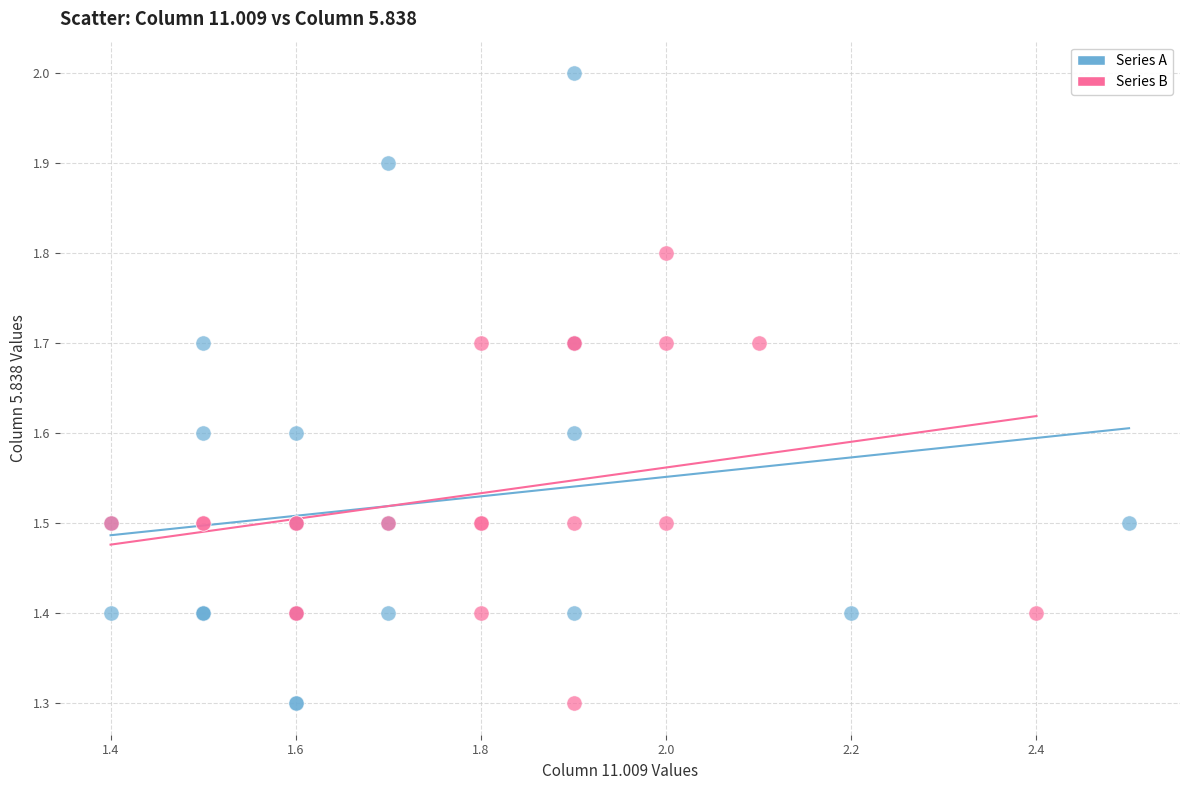

Which series contains the highest Y value?

Series A